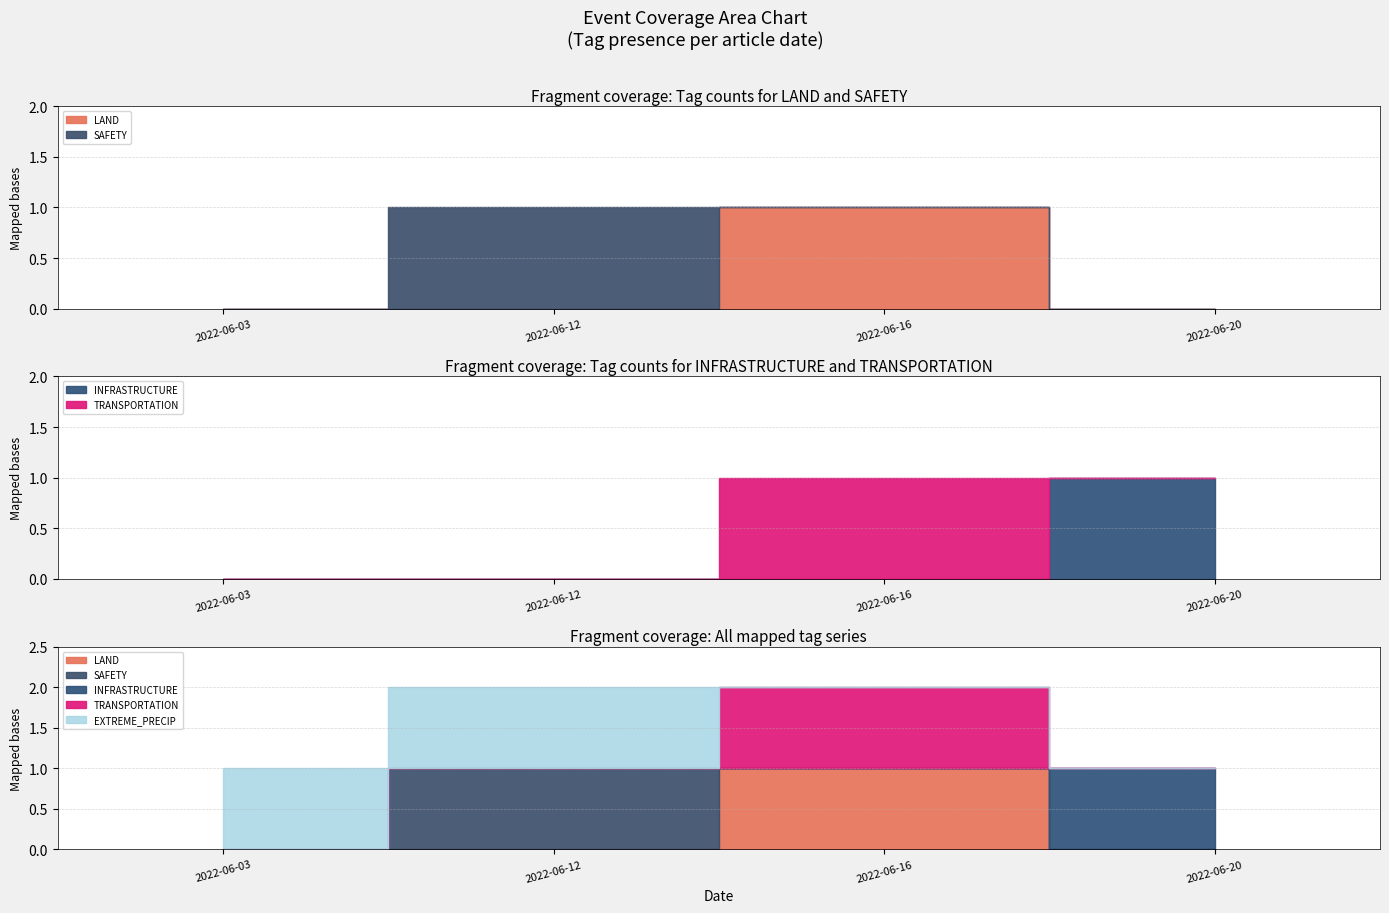

What is the sum of the LAND values at 2022-06-16 and 2022-06-12?

1